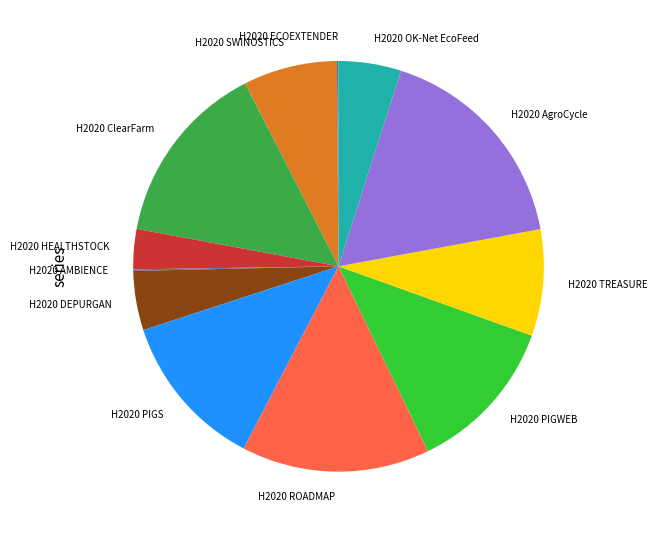

The H2020 PIGS slice represents 6% of the pie. True or false?

False